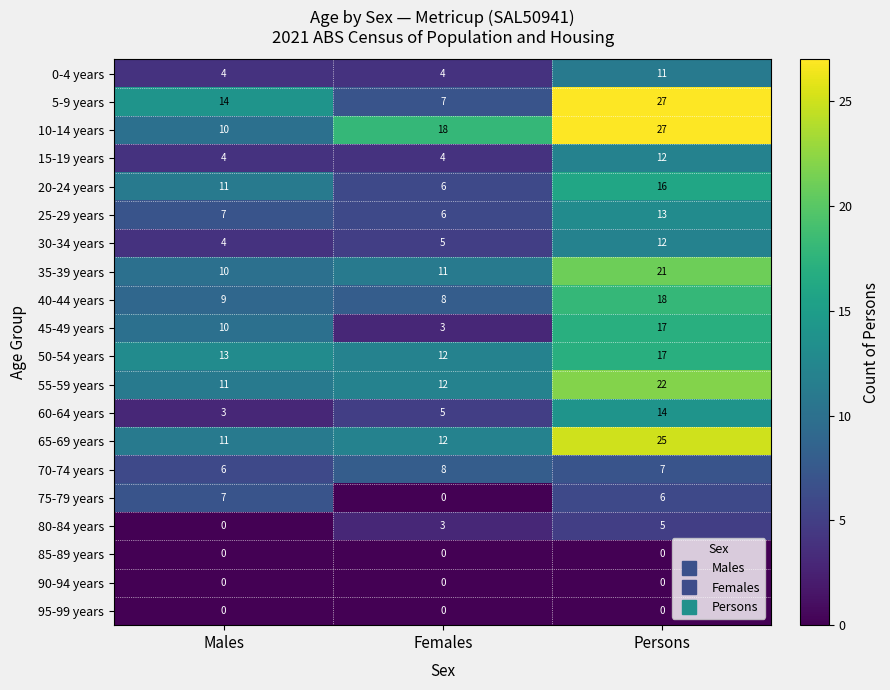

What is the difference between the 75-79 years values at Females and Males?

7